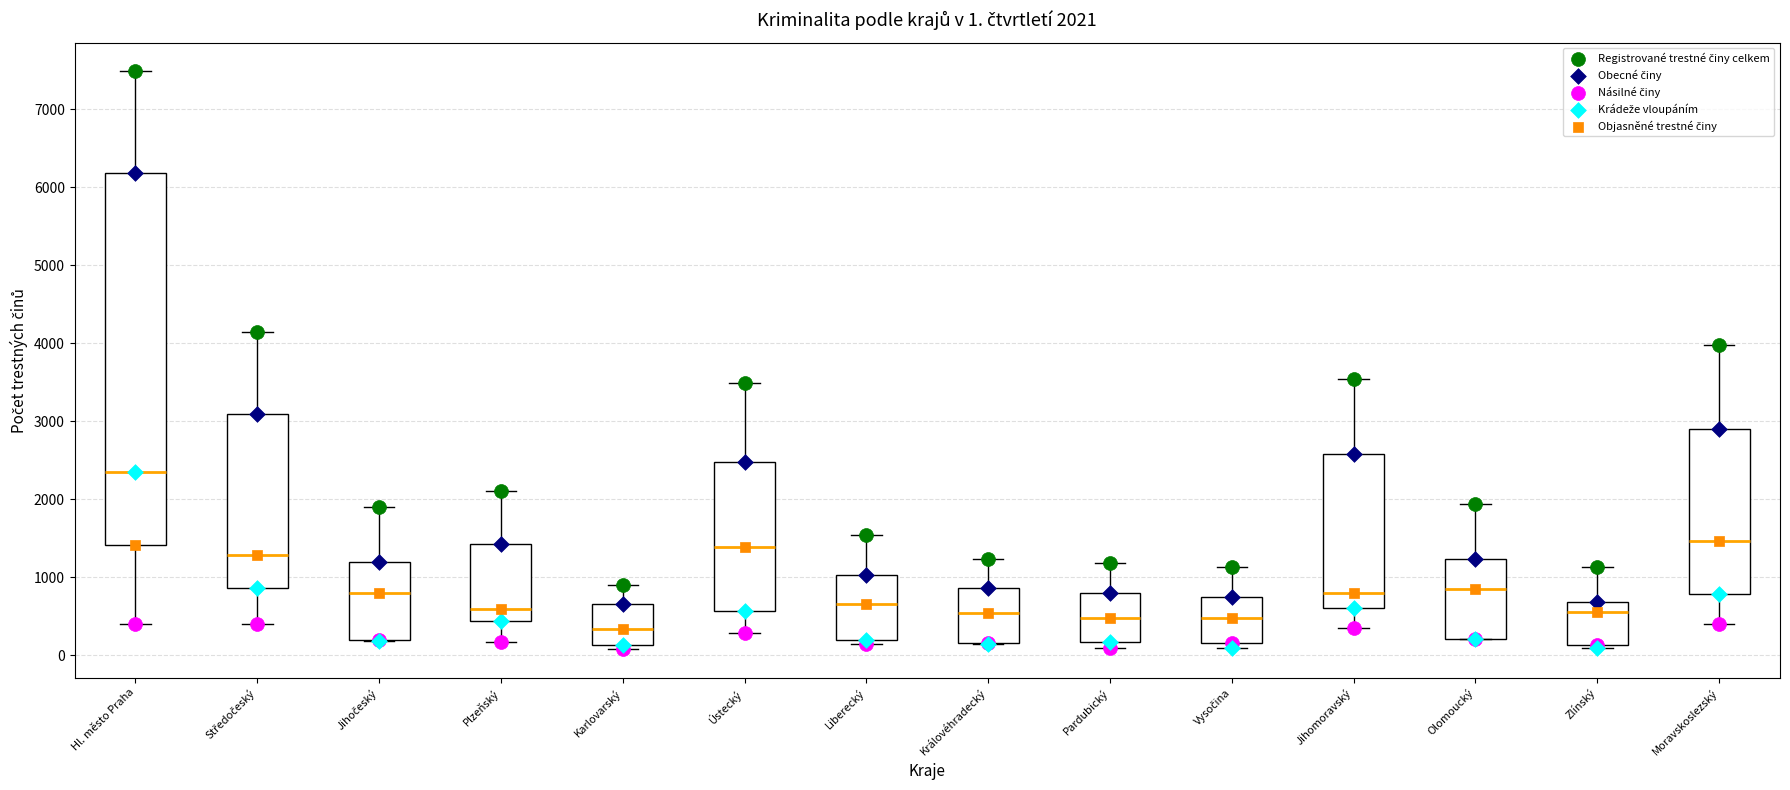

Which box has the highest median line?

Hl. město Praha